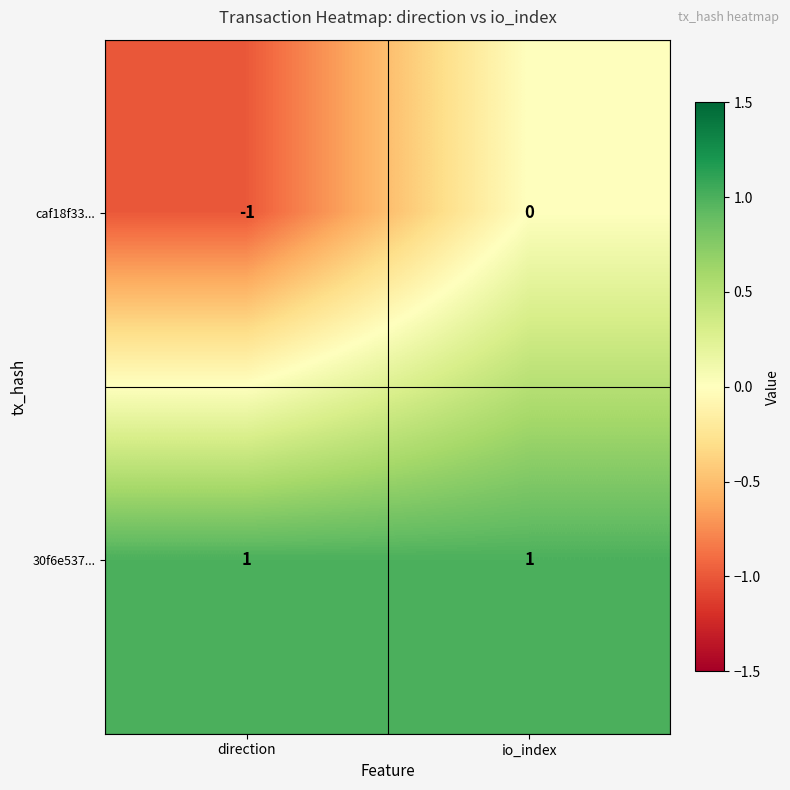

At which label does caf18f33... reach its peak?

io_index